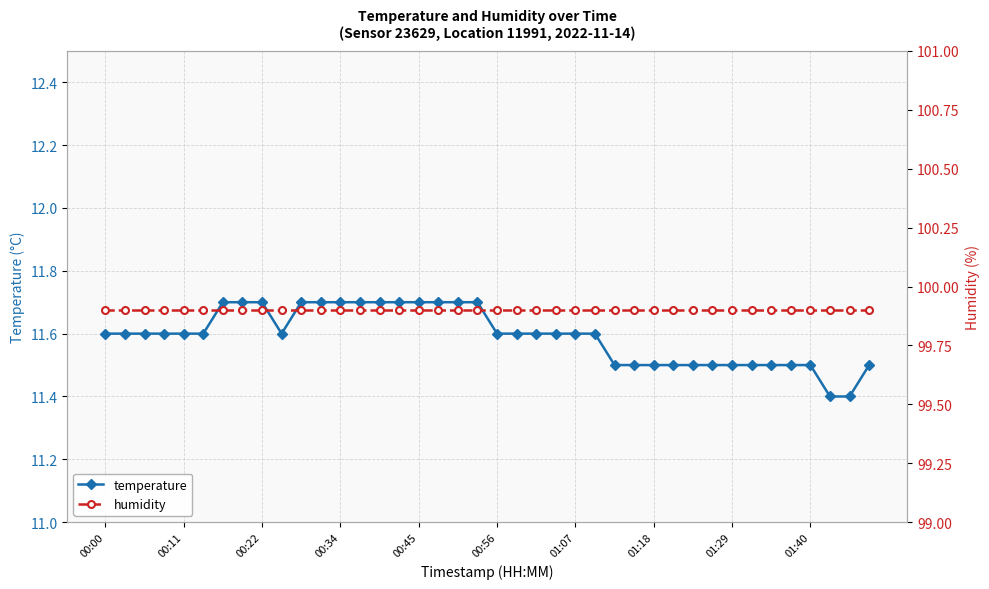

What position from the right is 19?

21